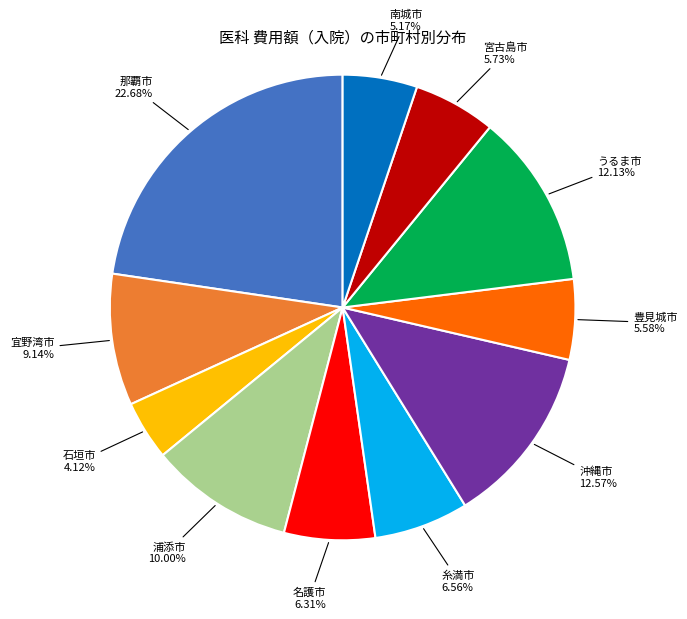

What percentage do 糸満市 and 沖縄市 together represent?

19.1%